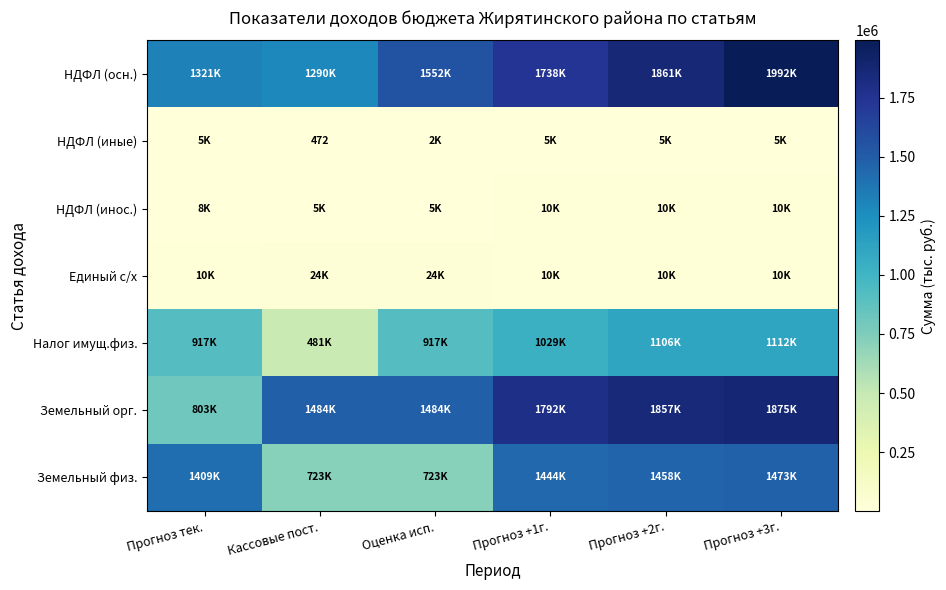

List the series in order of their peak value, lowest first.

НДФЛ (иные), НДФЛ (инос.), Единый с/х, Налог имущ.физ., Земельный физ., Земельный орг., НДФЛ (осн.)